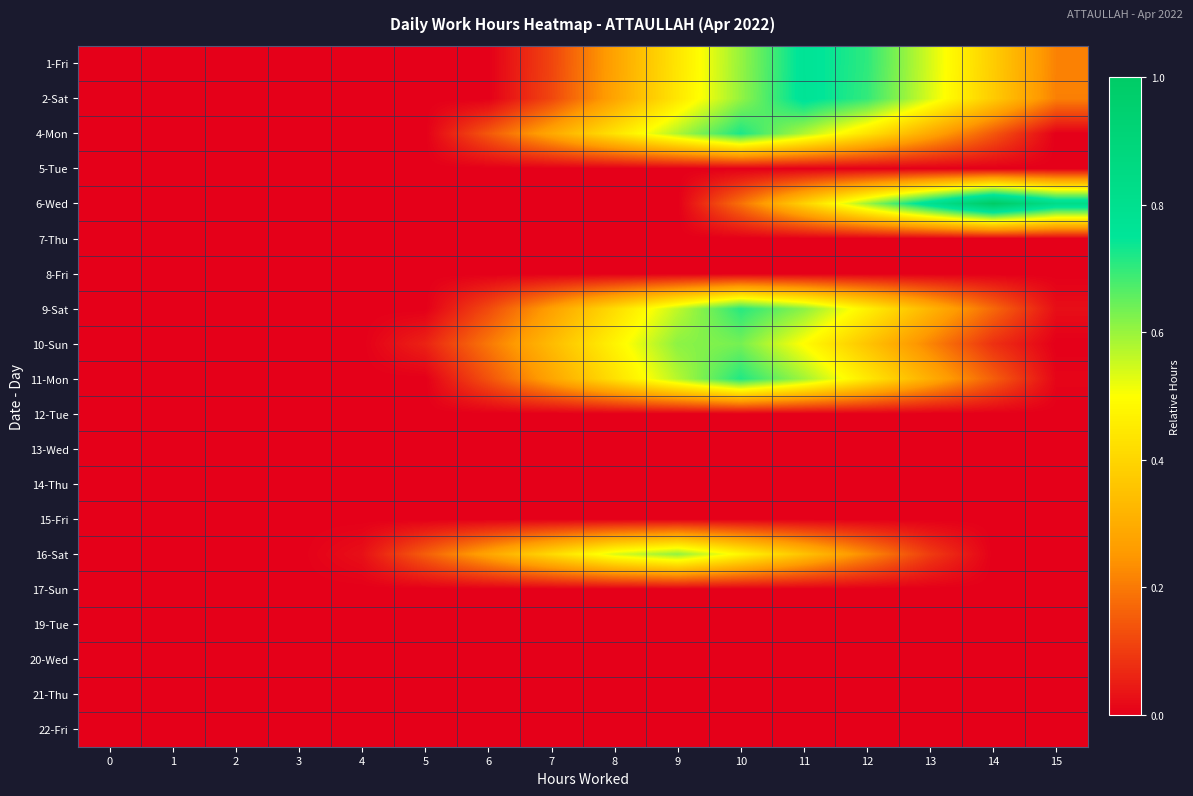

At which category is the sum across all series the highest?

10